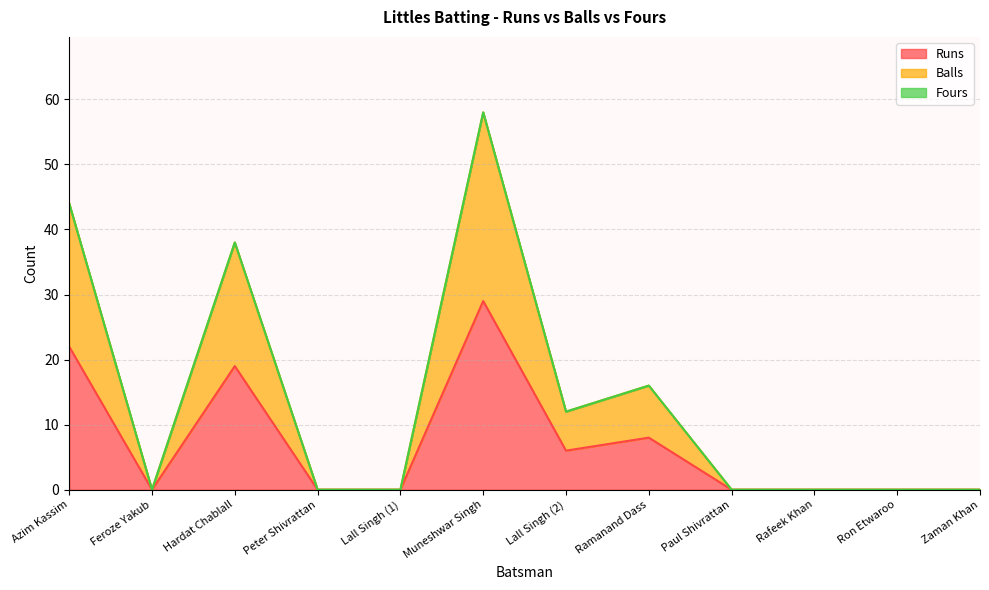

Does the chart display data point markers on the line(s)?

No